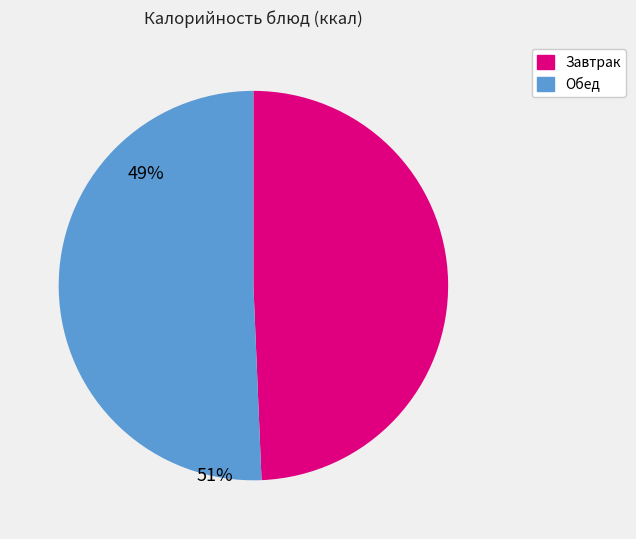

Is there a majority slice in this chart?

Yes